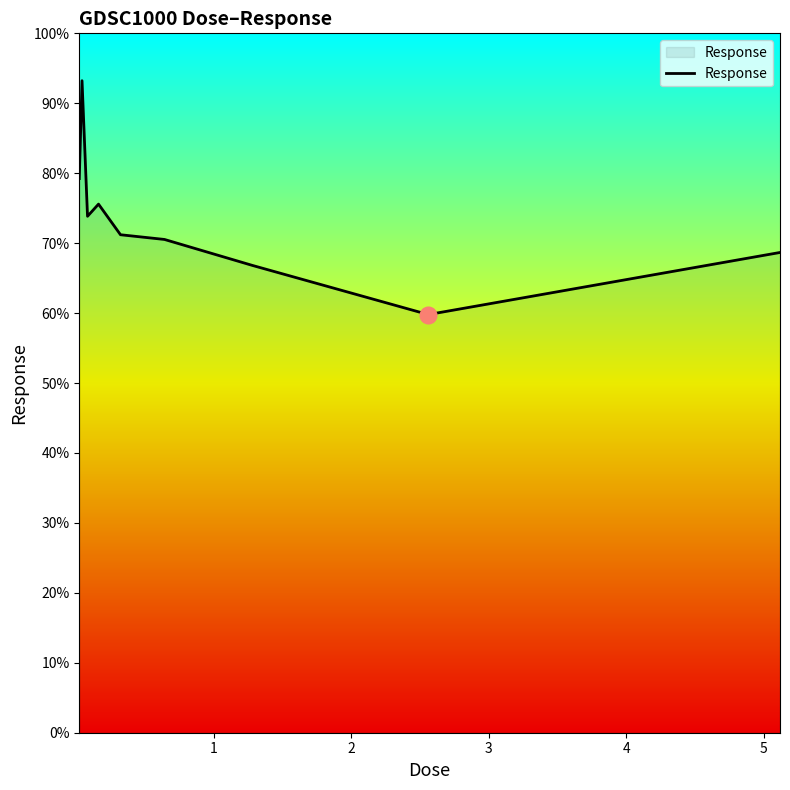

What is the smallest value displayed?

59.8